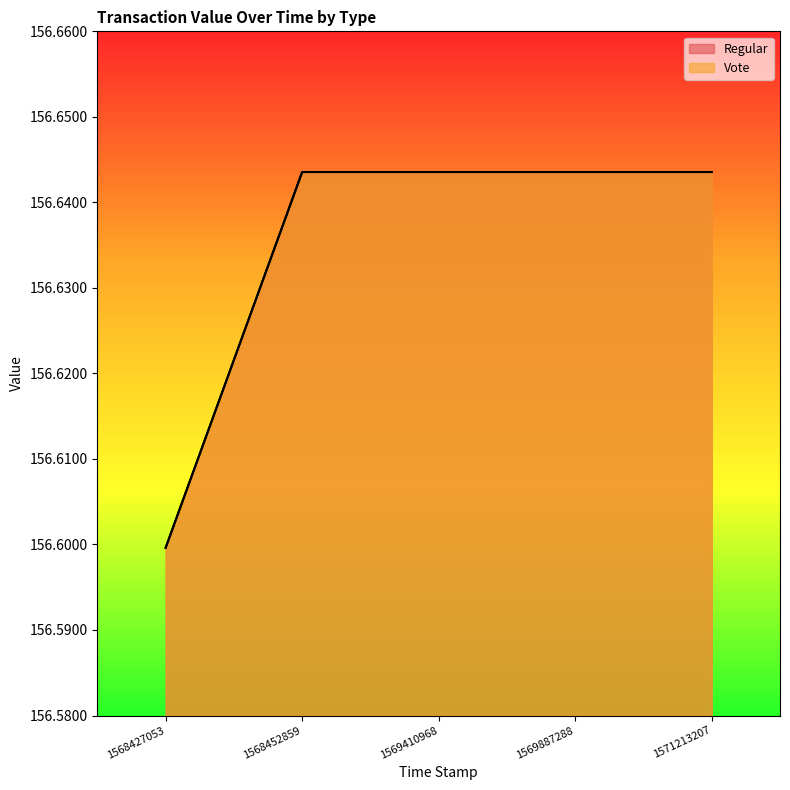

True or false: Regular and Vote intersect in this chart.

False